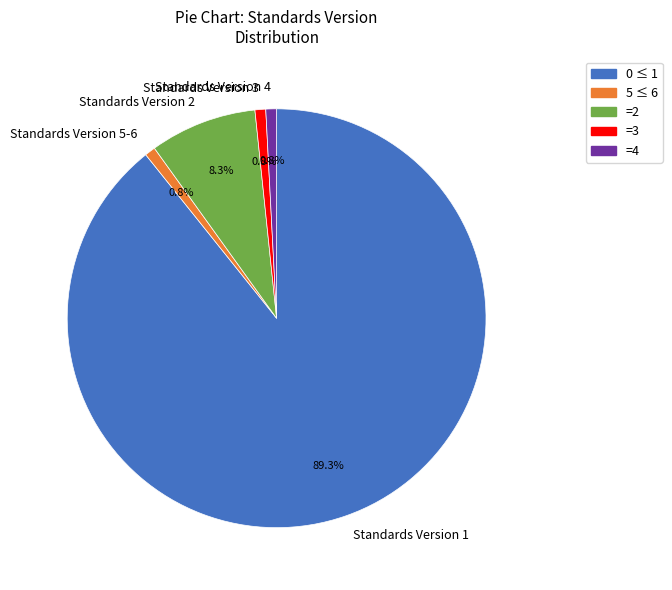

Which slice is the largest?

Standards Version 1